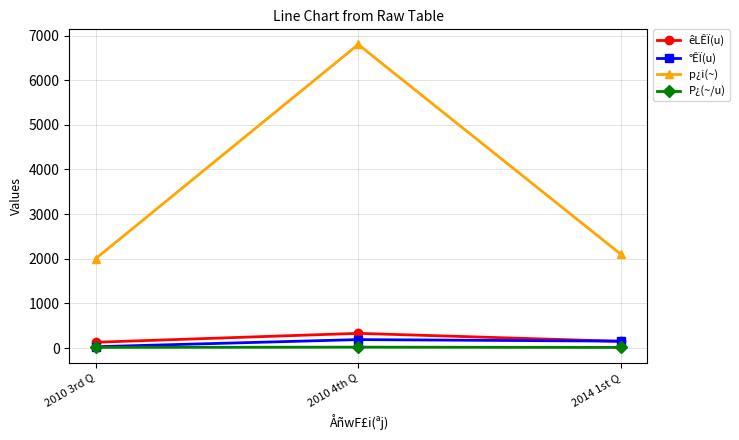

What is the value of the êLÊÏ(u) point at the 1st from the left?

130.0